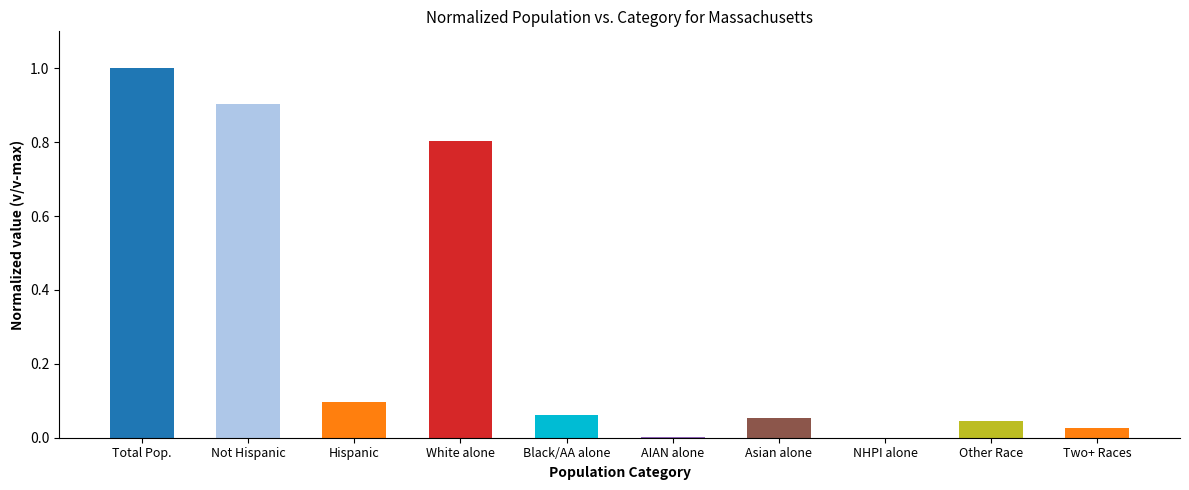

What is the sum of all values?

3.0